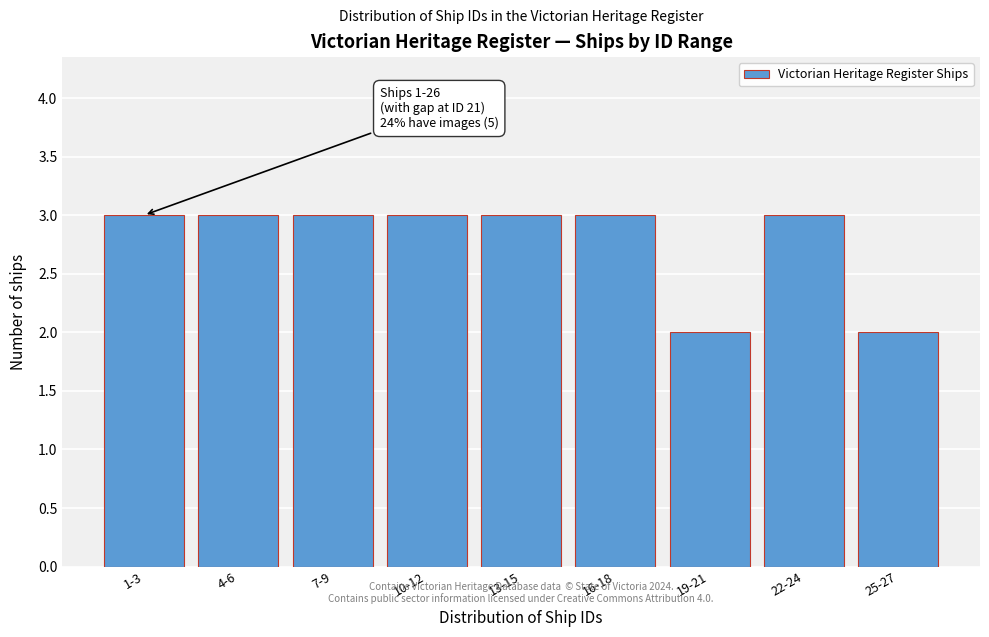

Reading right to left, transcribe all the data shown in this chart.

25-27=2	22-24=3	19-21=2	16-18=3	13-15=3	10-12=3	7-9=3	4-6=3	1-3=3